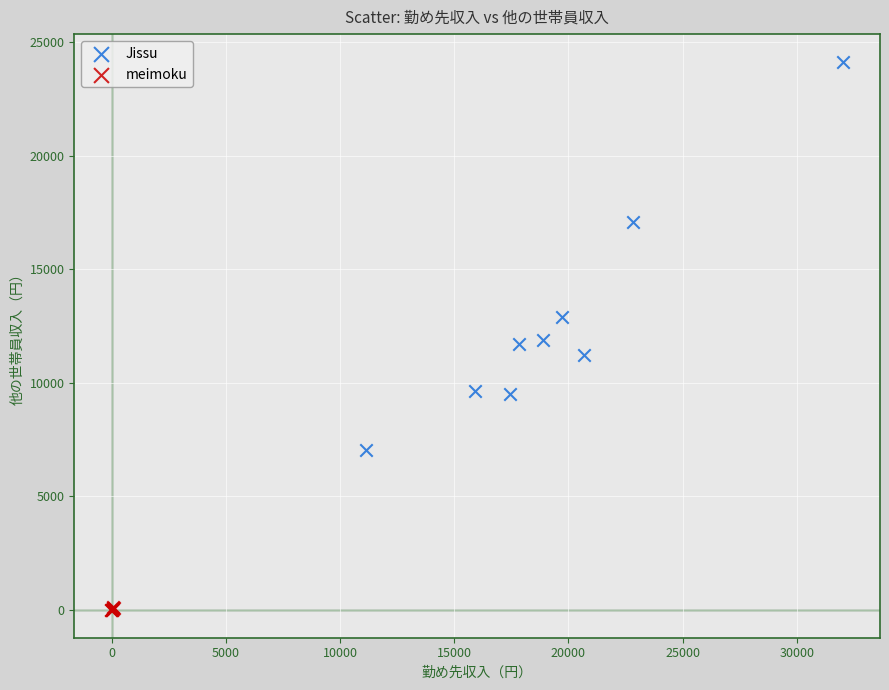

Which series has the widest spread of Y values?

Jissu